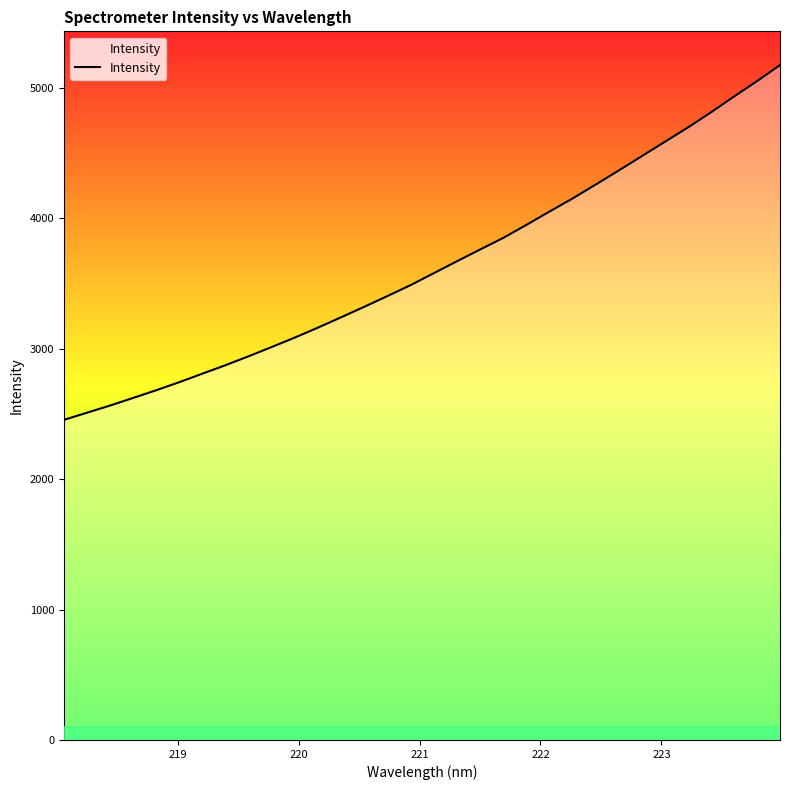

What is the sum of all values?

116244.6